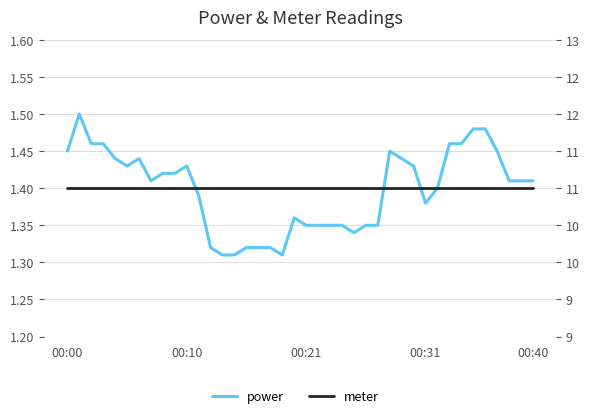

Does the chart have visible grid lines?

Yes